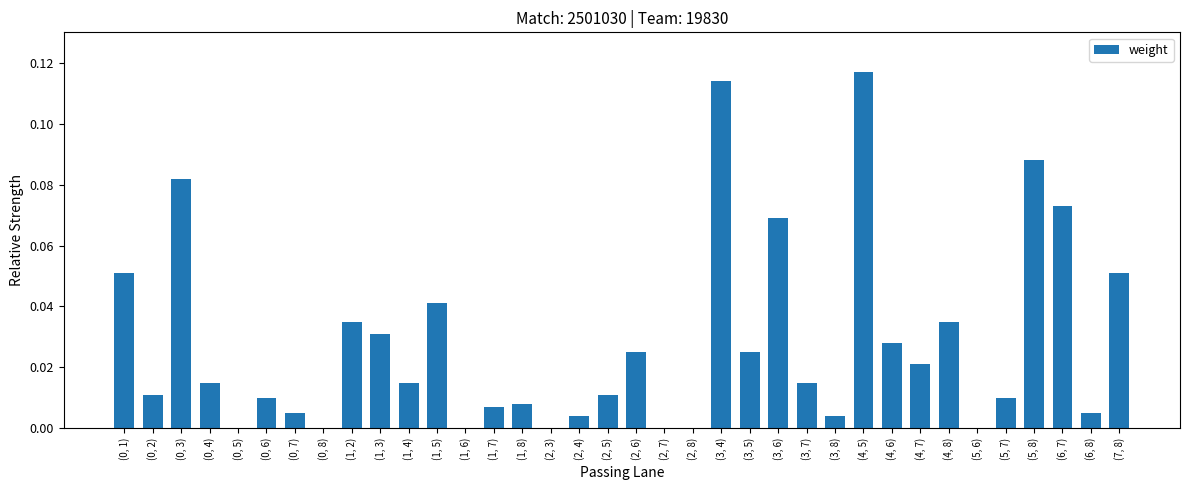

Which has a higher value, (6, 7) or (5, 8)?

(5, 8)